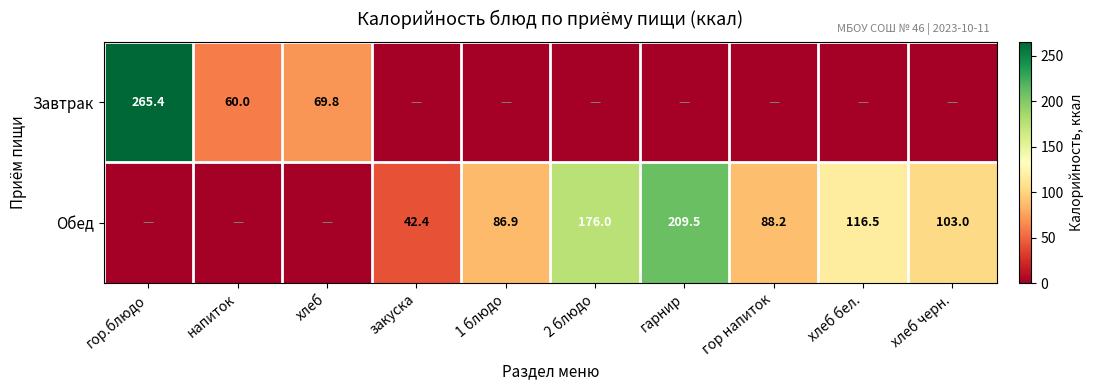

What is the sum of the Обед values at закуска and гор напиток?

130.6